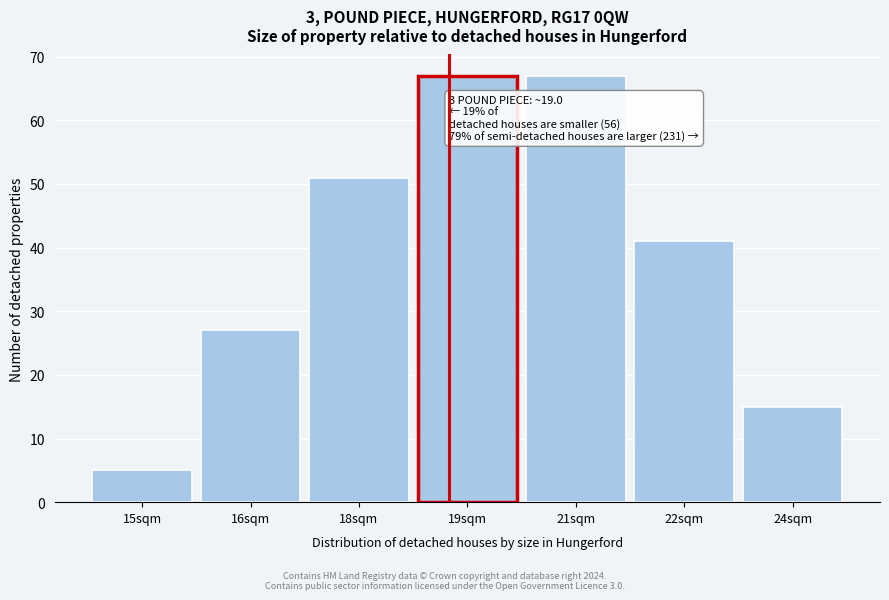

Reading left to right, what are all the values shown in this chart?

5	27	51	67	67	41	15